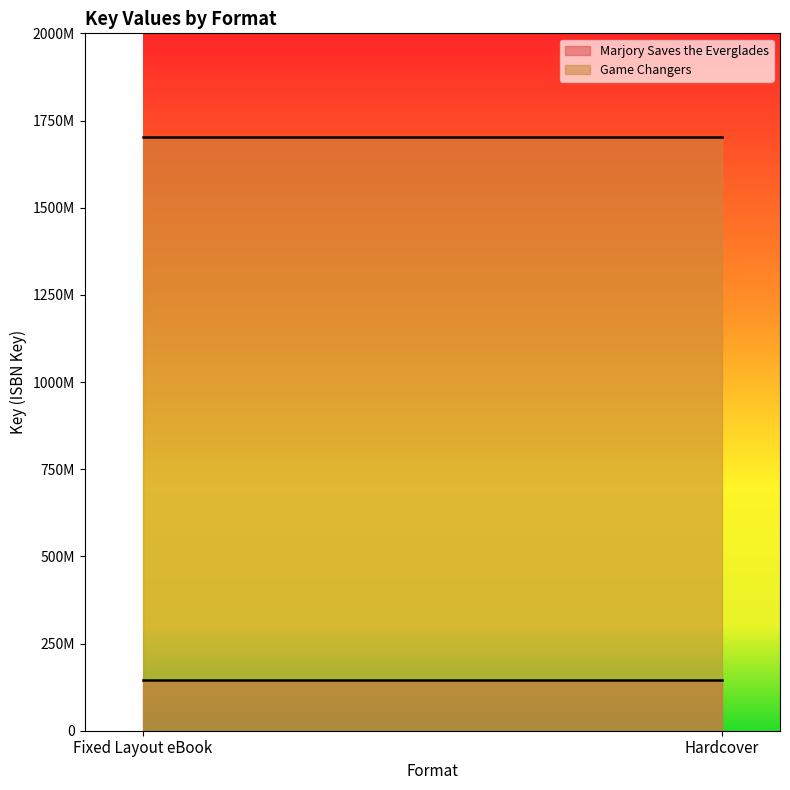

The value of Game Changers at Hardcover is 2625519180. True or false?

False